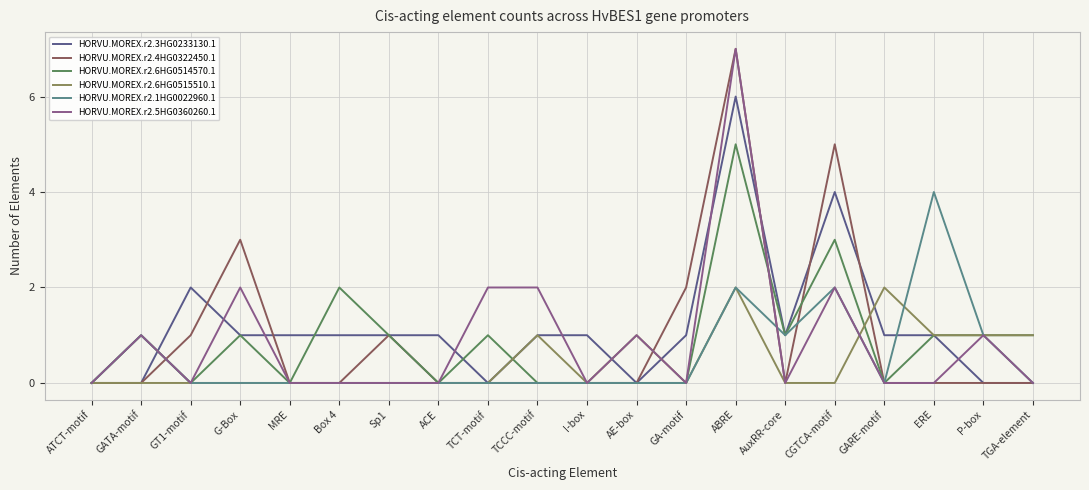

Count the number of data series in this chart.

6